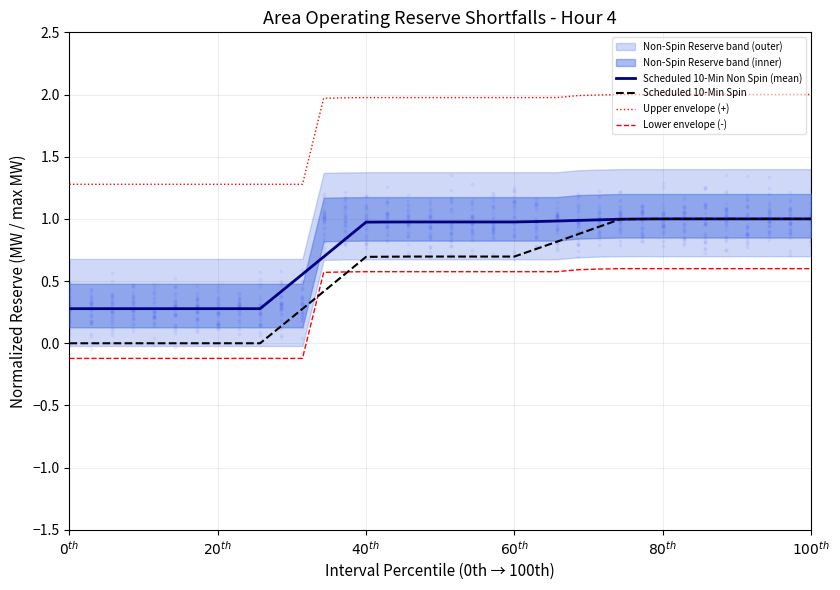

What is the highest value of the Scheduled 10-Min Non Spin (mean) series?

1.0